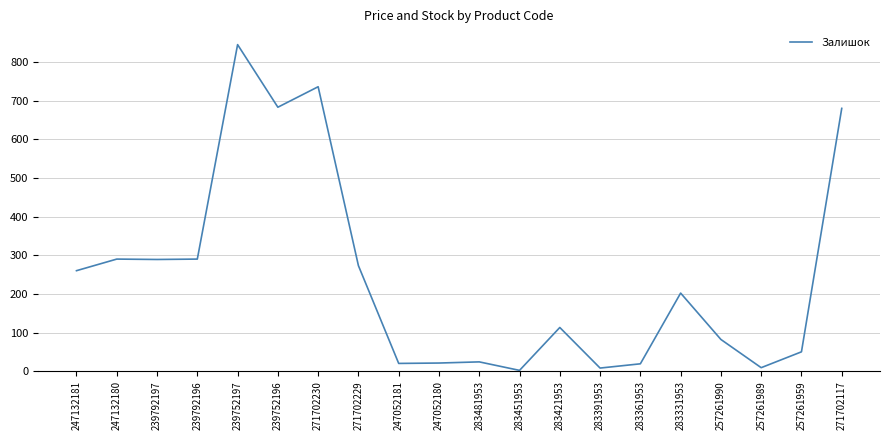

Which category has the highest value across all series?

239752197